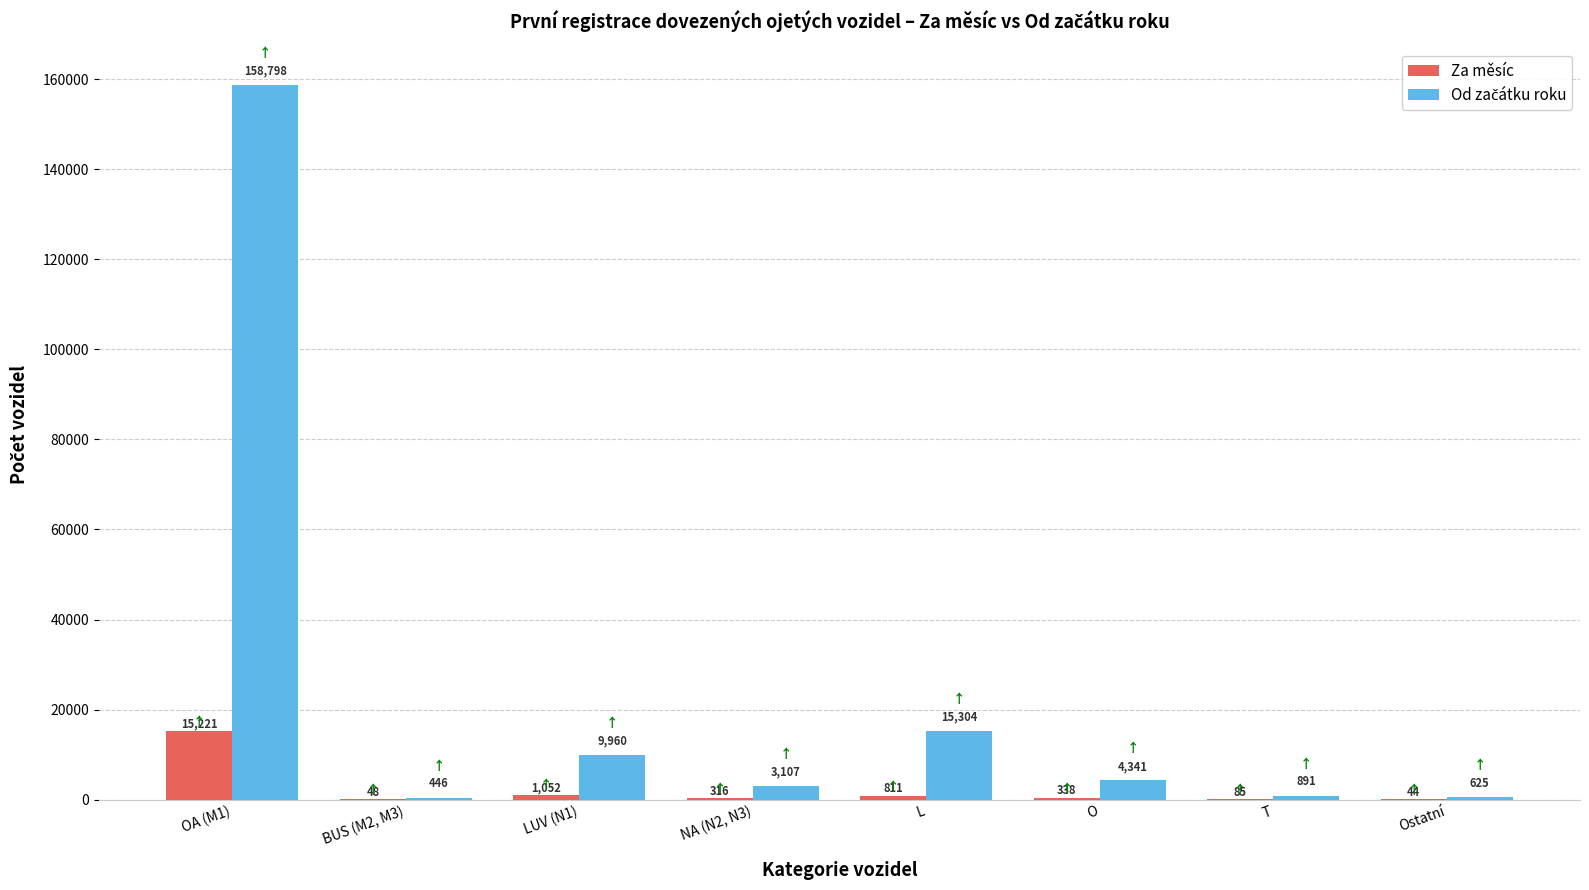

What is the total value across all series at BUS (M2, M3)?

494